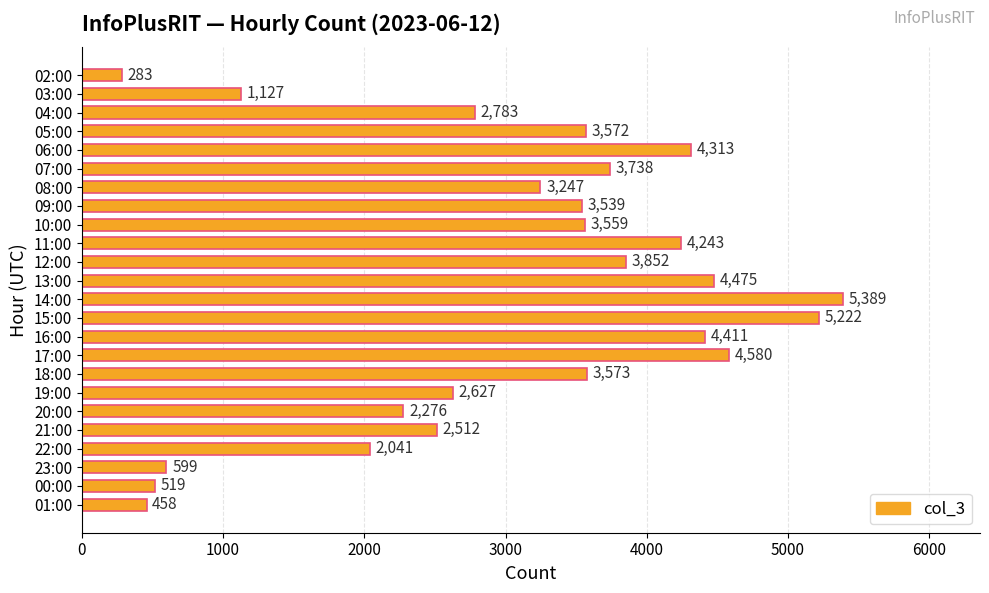

What is the smallest value displayed?

283